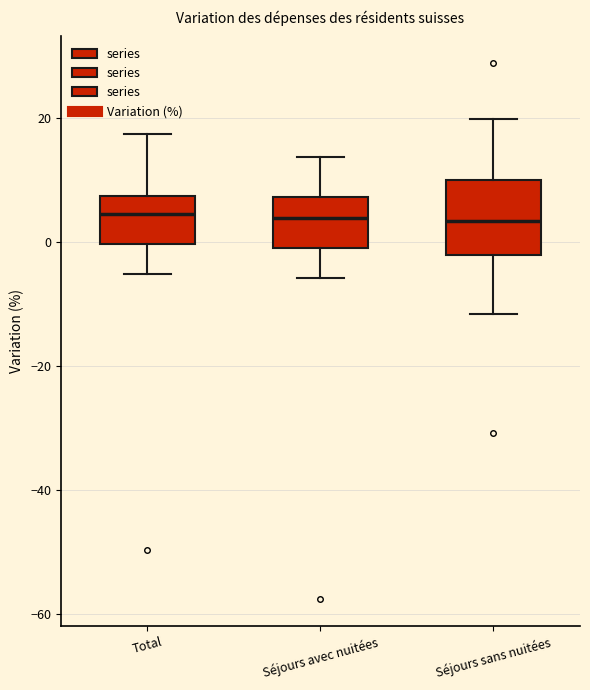

Reading left to right, read every box against the y-axis: the position of its median line, the range the box covers, and the ends of its whiskers. The values are not printed on the chart, so give them approximately, as read against the axis.

Total: median 4, box 0 to 8, whiskers -6 to 18
Séjours avec nuitées: median 4, box 0 to 8, whiskers -6 to 14
Séjours sans nuitées: median 4, box -2 to 10, whiskers -12 to 20